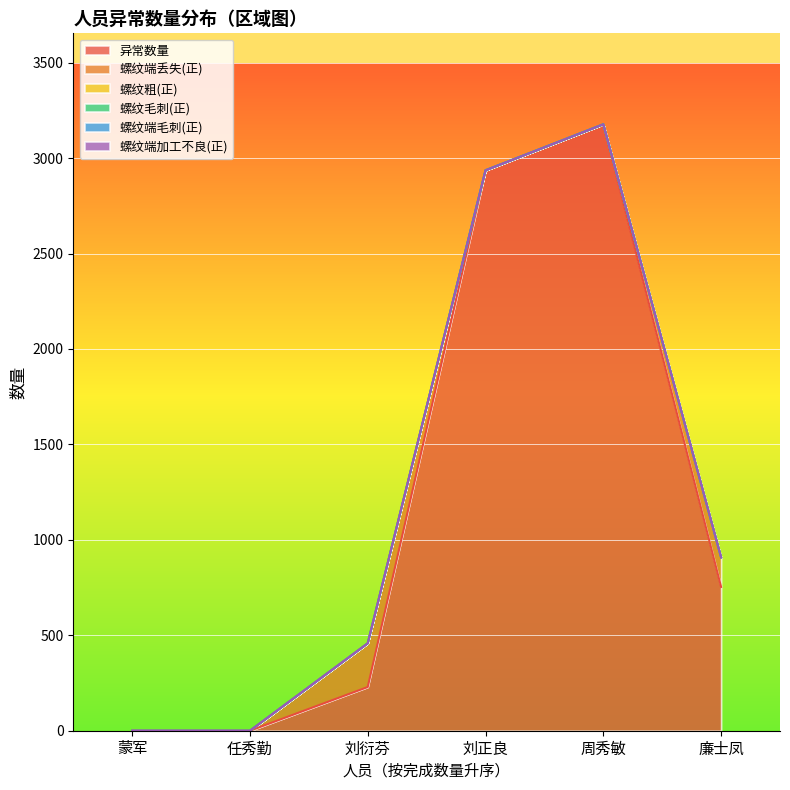

At which label is 螺纹毛刺(正) closest to 0?

刘正良